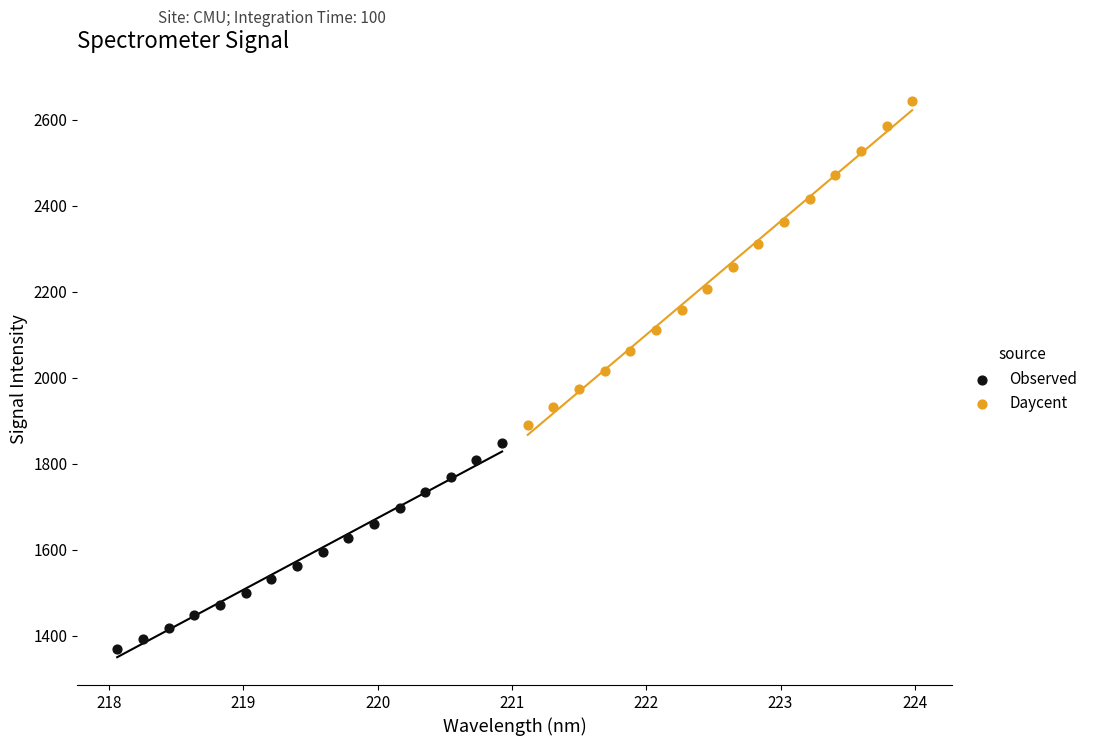

Which series has the widest spread of Y values?

Daycent